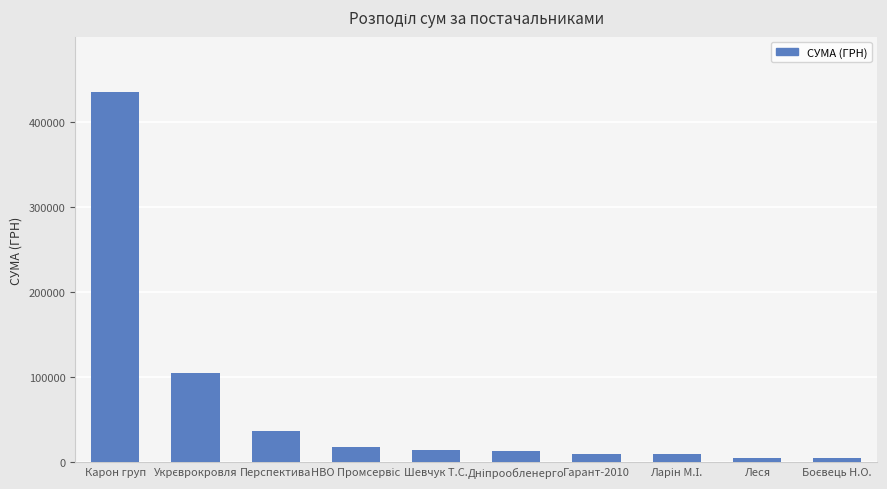

Which label corresponds to the largest value in the chart?

Карон груп